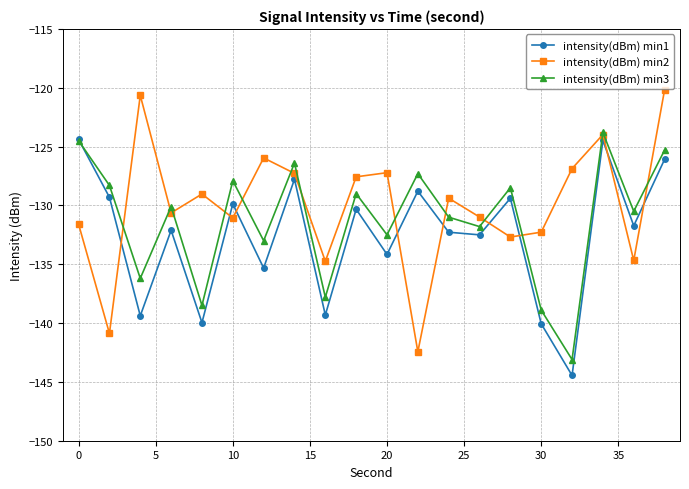

True or false: intensity(dBm) min1 has more than 2 points higher than both neighbors.

True